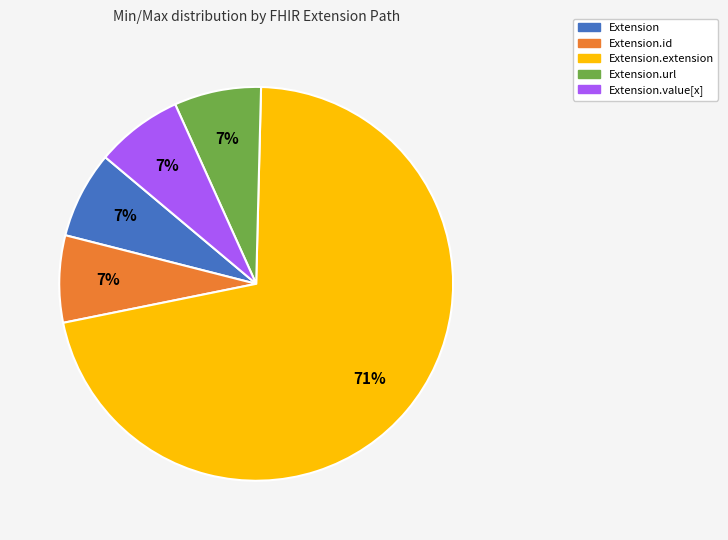

Does any single category account for the majority?

Yes